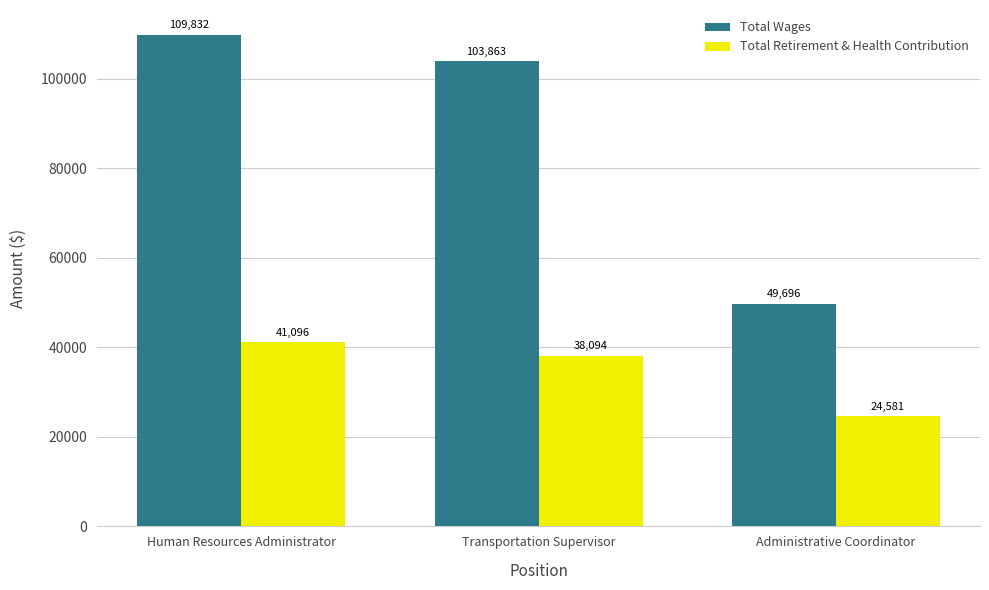

Reading right to left, list all the values displayed in this chart.

Total Wages: Administrative Coordinator=49696	Transportation Supervisor=103863	Human Resources Administrator=109832
Total Retirement & Health Contribution: Administrative Coordinator=24581	Transportation Supervisor=38094	Human Resources Administrator=41096